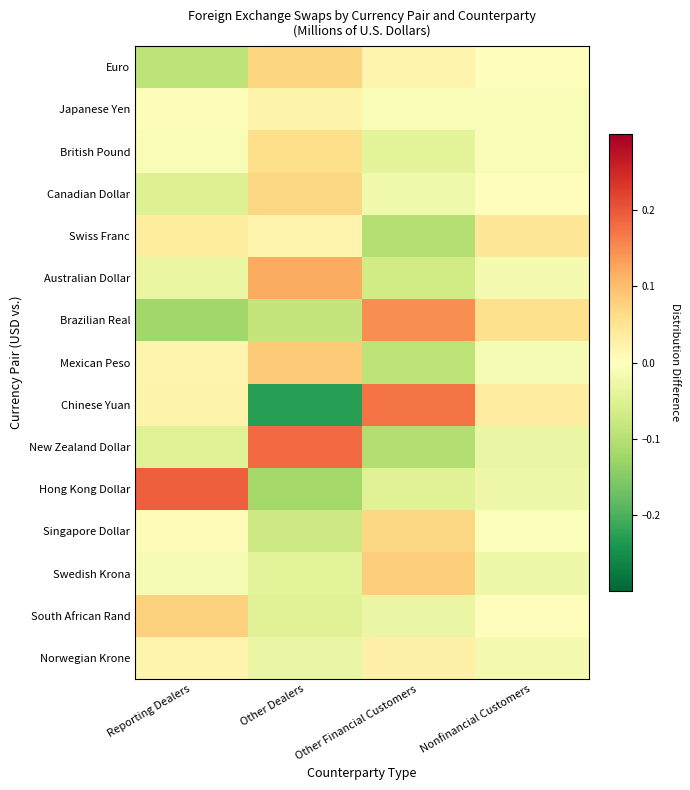

Reading left to right, extract all data points from this chart.

Euro: Reporting Dealers=-0.1	Other Dealers=0.1	Other Financial Customers=0.0	Nonfinancial Customers=-0.0
Japanese Yen: Reporting Dealers=-0.0	Other Dealers=0.0	Other Financial Customers=-0.0	Nonfinancial Customers=-0.0
British Pound: Reporting Dealers=-0.0	Other Dealers=0.1	Other Financial Customers=-0.0	Nonfinancial Customers=-0.0
Canadian Dollar: Reporting Dealers=-0.0	Other Dealers=0.1	Other Financial Customers=-0.0	Nonfinancial Customers=0.0
Swiss Franc: Reporting Dealers=0.0	Other Dealers=0.0	Other Financial Customers=-0.1	Nonfinancial Customers=0.0
Australian Dollar: Reporting Dealers=-0.0	Other Dealers=0.1	Other Financial Customers=-0.1	Nonfinancial Customers=-0.0
Brazilian Real: Reporting Dealers=-0.1	Other Dealers=-0.1	Other Financial Customers=0.1	Nonfinancial Customers=0.1
Mexican Peso: Reporting Dealers=0.0	Other Dealers=0.1	Other Financial Customers=-0.1	Nonfinancial Customers=-0.0
Chinese Yuan: Reporting Dealers=0.0	Other Dealers=-0.2	Other Financial Customers=0.2	Nonfinancial Customers=0.0
New Zealand Dollar: Reporting Dealers=-0.0	Other Dealers=0.2	Other Financial Customers=-0.1	Nonfinancial Customers=-0.0
Hong Kong Dollar: Reporting Dealers=0.2	Other Dealers=-0.1	Other Financial Customers=-0.0	Nonfinancial Customers=-0.0
Singapore Dollar: Reporting Dealers=0.0	Other Dealers=-0.1	Other Financial Customers=0.1	Nonfinancial Customers=-0.0
Swedish Krona: Reporting Dealers=-0.0	Other Dealers=-0.0	Other Financial Customers=0.1	Nonfinancial Customers=-0.0
South African Rand: Reporting Dealers=0.1	Other Dealers=-0.0	Other Financial Customers=-0.0	Nonfinancial Customers=0.0
Norwegian Krone: Reporting Dealers=0.0	Other Dealers=-0.0	Other Financial Customers=0.0	Nonfinancial Customers=-0.0